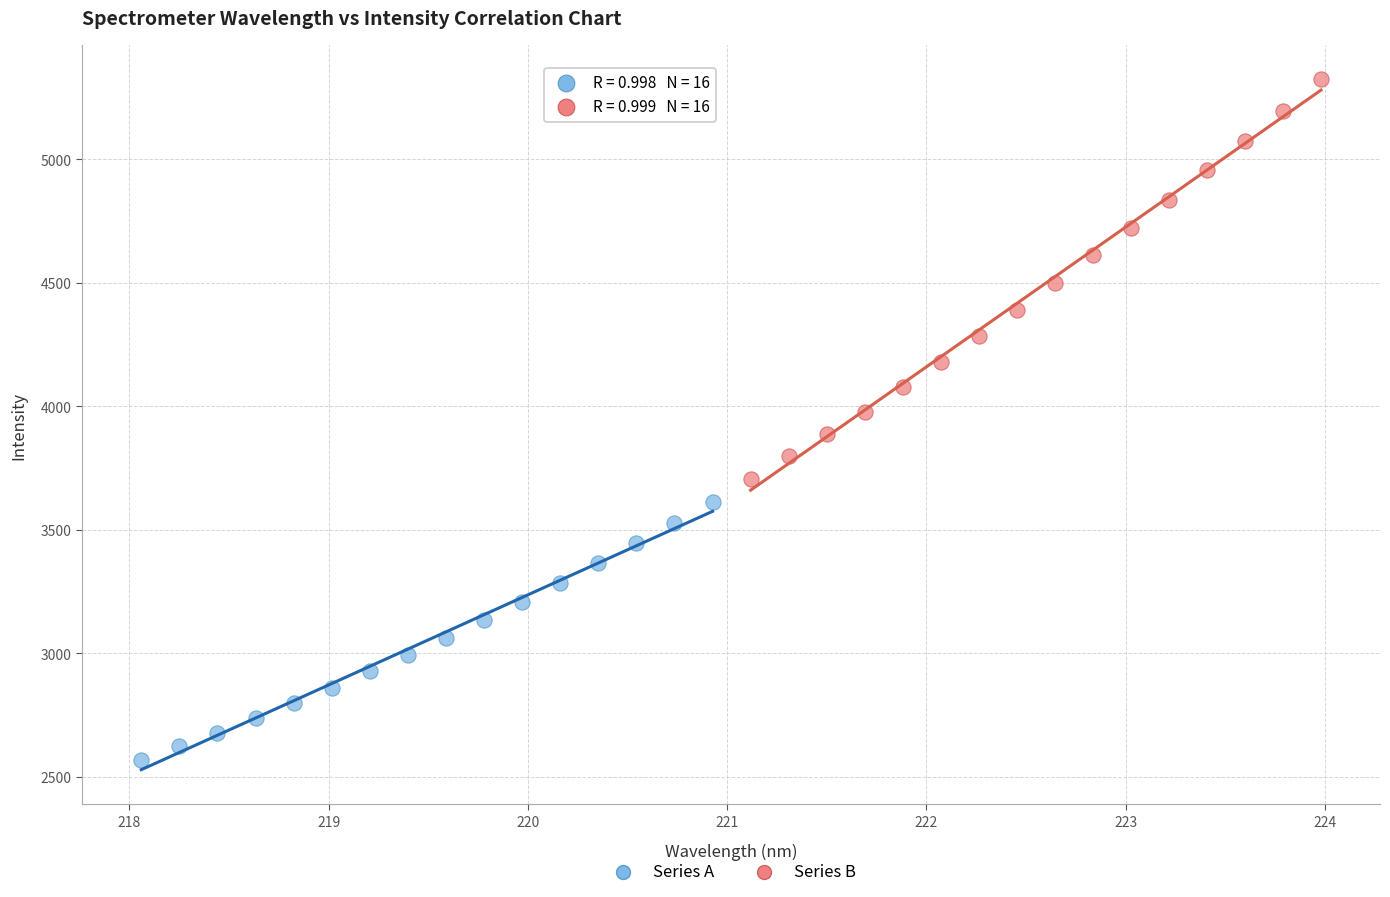

What are all the series names shown in the legend?

Series A, Series B